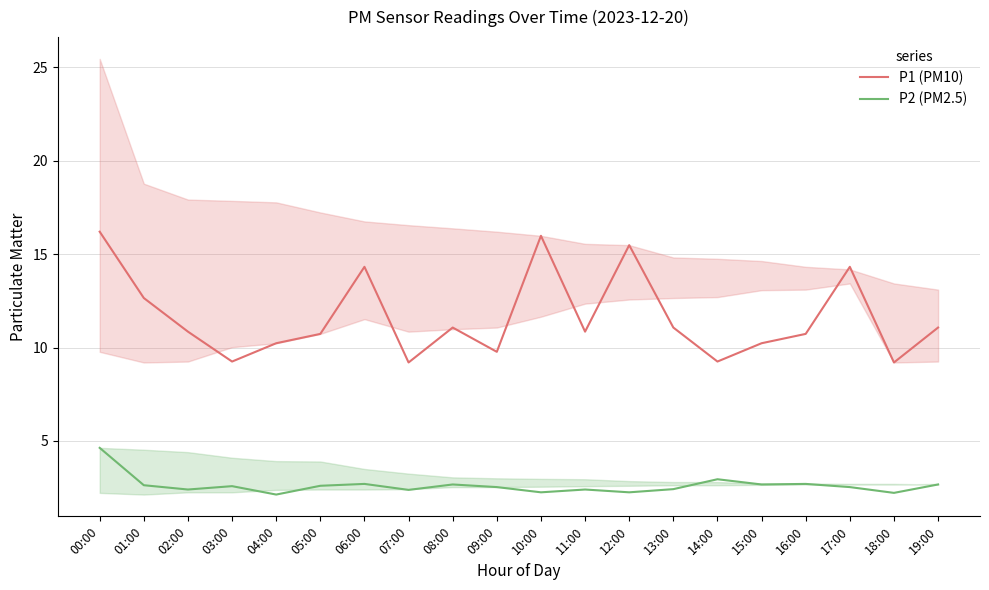

Which series has the largest total across all categories?

P1 (PM10)